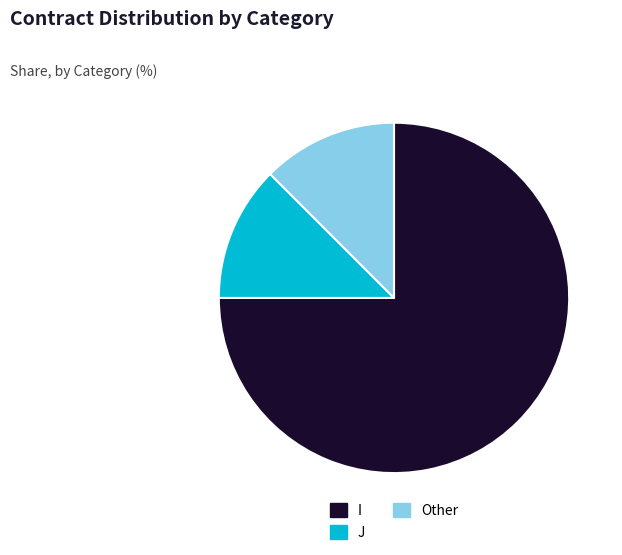

Do I and Other together represent more than half of the pie?

Yes